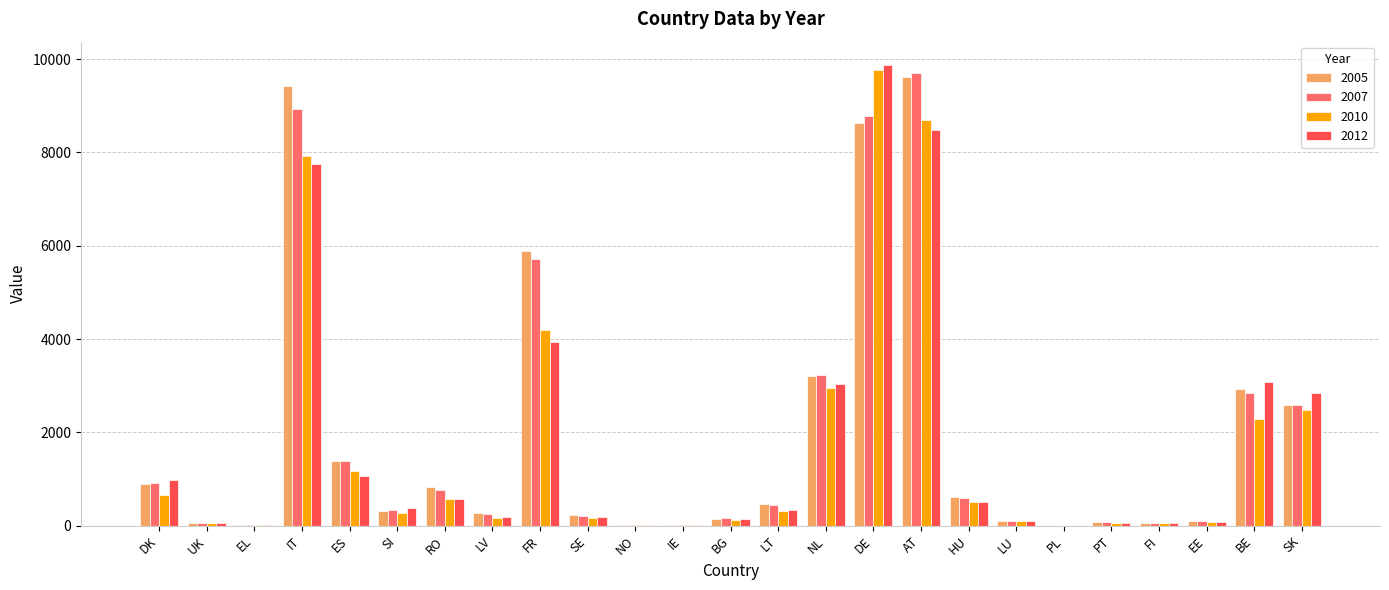

What is the total value across all series at IT?

34036